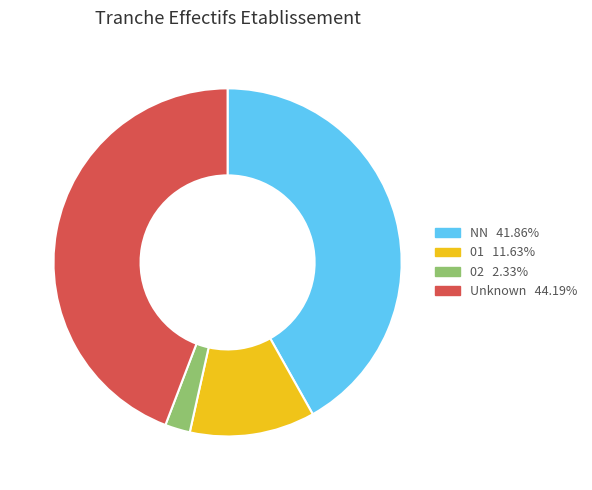

Is there a majority slice in this chart?

No